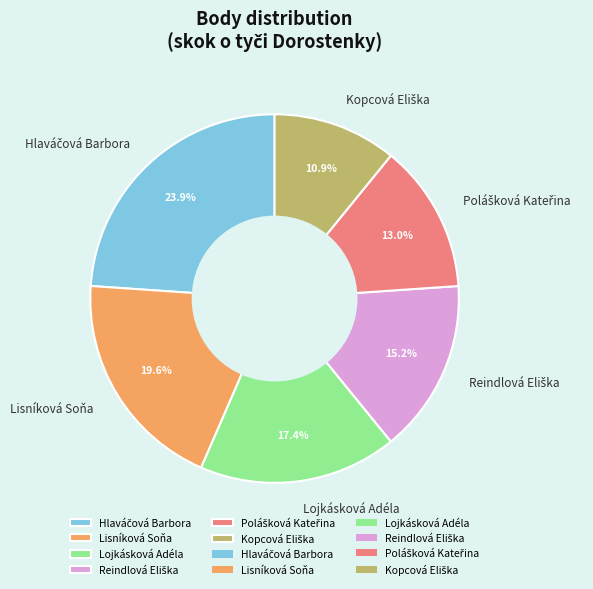

Does Lisníková Soňa represent more than half of the total?

No